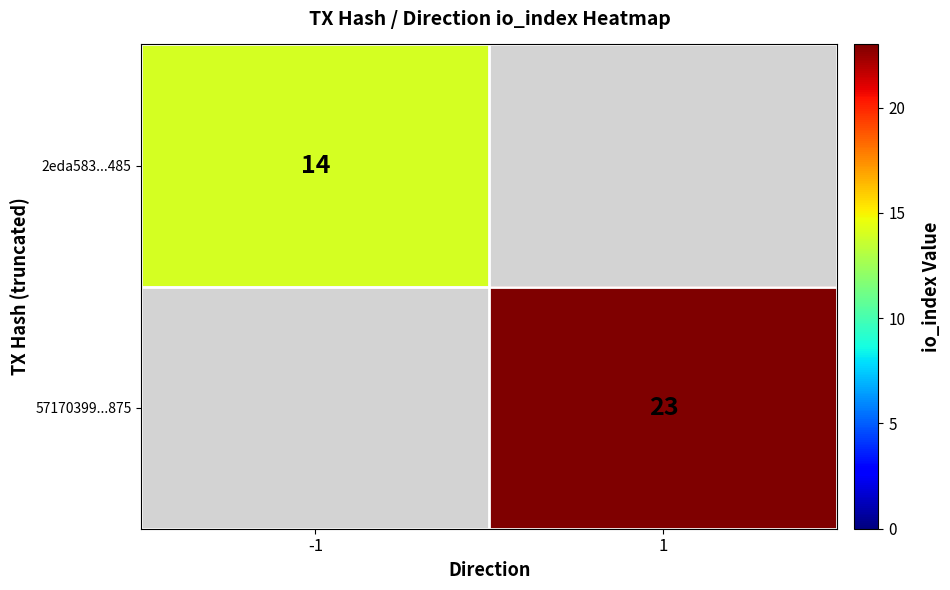

Count the number of categories in the chart.

2